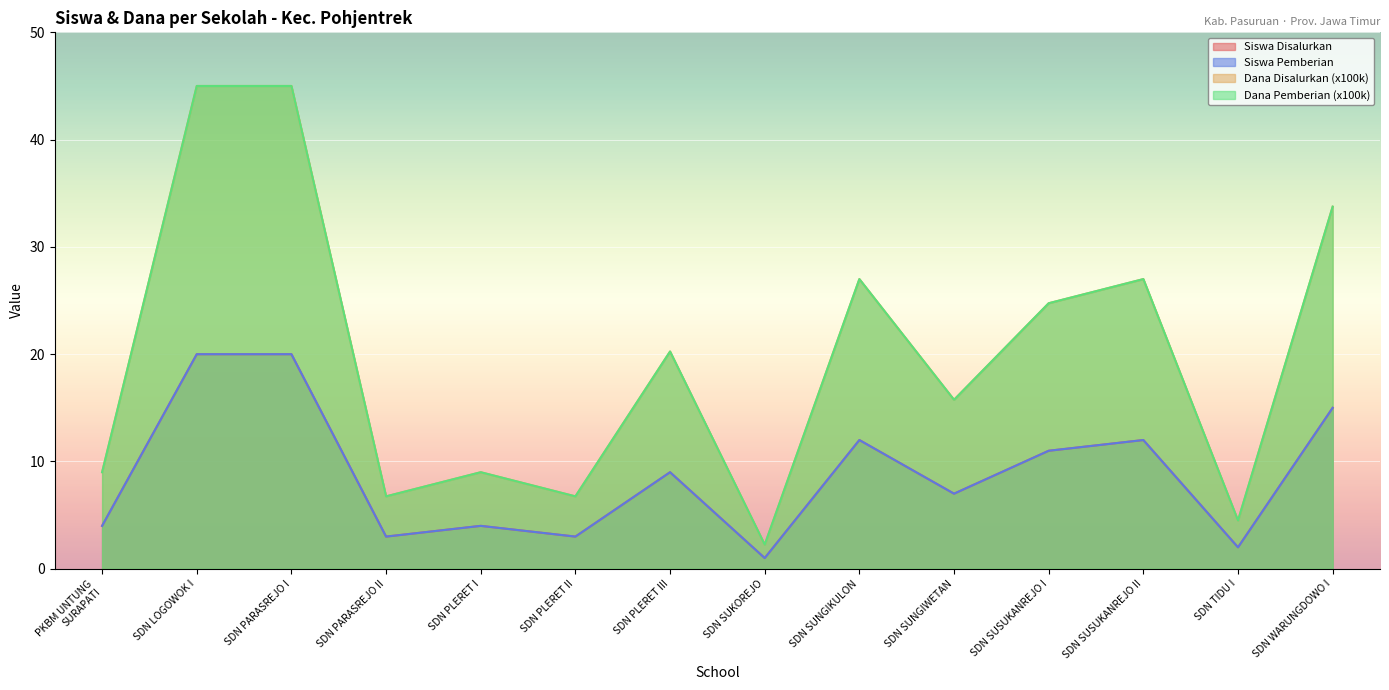

What is the maximum value for Siswa Disalurkan?

20.0